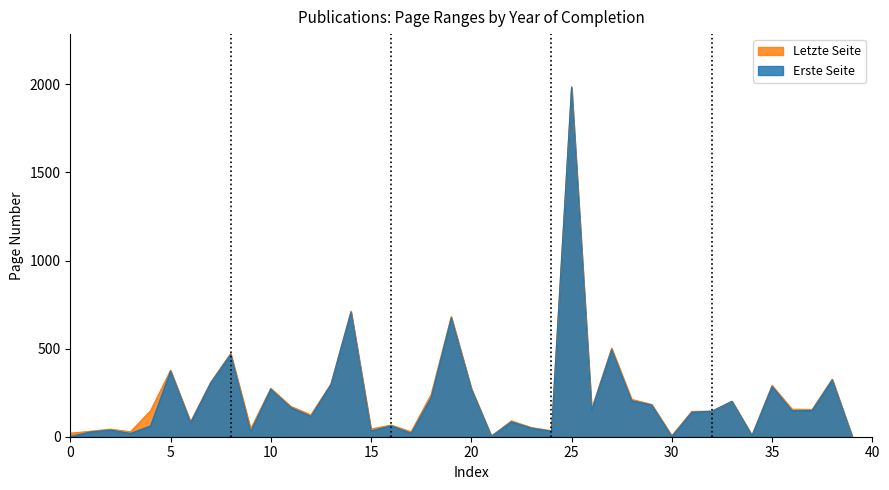

At which category is the sum across all series the highest?

25